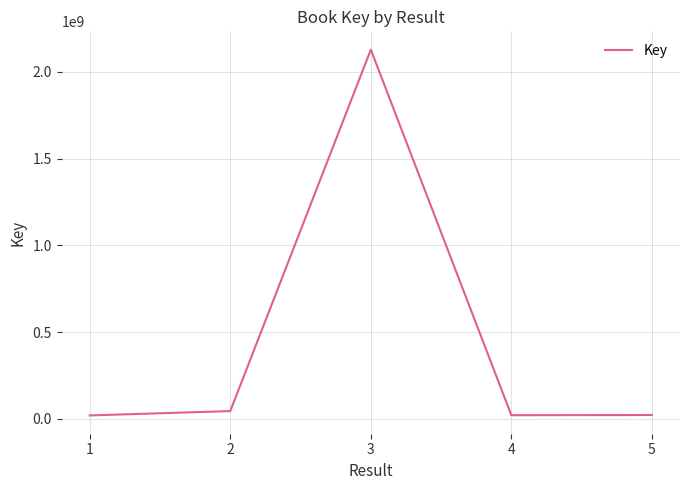

What is the difference between the maximum and minimum values?

2109233956